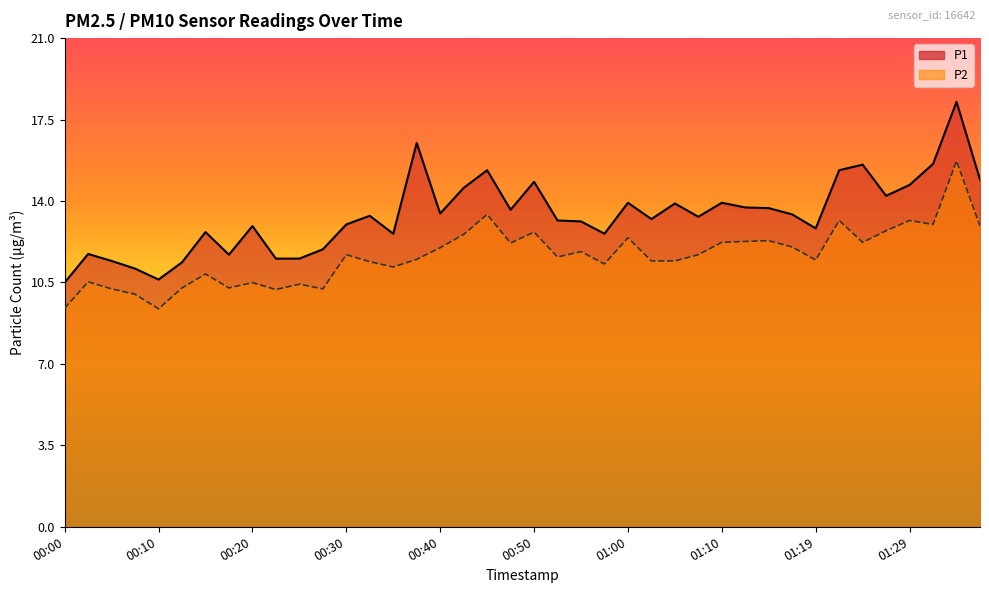

Reading left to right, transcribe all the data shown in this chart.

P1: 00:00=10.5	00:03=11.7	00:05=11.4	00:08=11.1	00:10=10.6	00:13=11.4	00:15=12.7	00:18=11.7	00:20=12.9	00:23=11.5	00:25=11.5	00:28=11.9	00:30=13.0	00:32=13.4	00:35=12.6	00:37=16.5	00:40=13.5	00:42=14.6	00:45=15.3	00:47=13.6	00:50=14.8	00:52=13.2	00:55=13.1	00:57=12.6	01:00=13.9	01:02=13.2	01:05=13.9	01:07=13.3	01:10=13.9	01:12=13.7	01:14=13.7	01:17=13.4	01:19=12.8	01:22=15.3	01:24=15.6	01:27=14.2	01:29=14.7	01:32=15.6	01:34=18.3	01:37=14.9
P2: 00:00=9.4	00:03=10.5	00:05=10.2	00:08=10.0	00:10=9.4	00:13=10.3	00:15=10.9	00:18=10.3	00:20=10.5	00:23=10.2	00:25=10.4	00:28=10.2	00:30=11.7	00:32=11.4	00:35=11.2	00:37=11.5	00:40=12.0	00:42=12.6	00:45=13.4	00:47=12.2	00:50=12.7	00:52=11.6	00:55=11.8	00:57=11.3	01:00=12.4	01:02=11.4	01:05=11.4	01:07=11.7	01:10=12.2	01:12=12.3	01:14=12.3	01:17=12.0	01:19=11.5	01:22=13.2	01:24=12.2	01:27=12.7	01:29=13.2	01:32=13.0	01:34=15.7	01:37=12.9